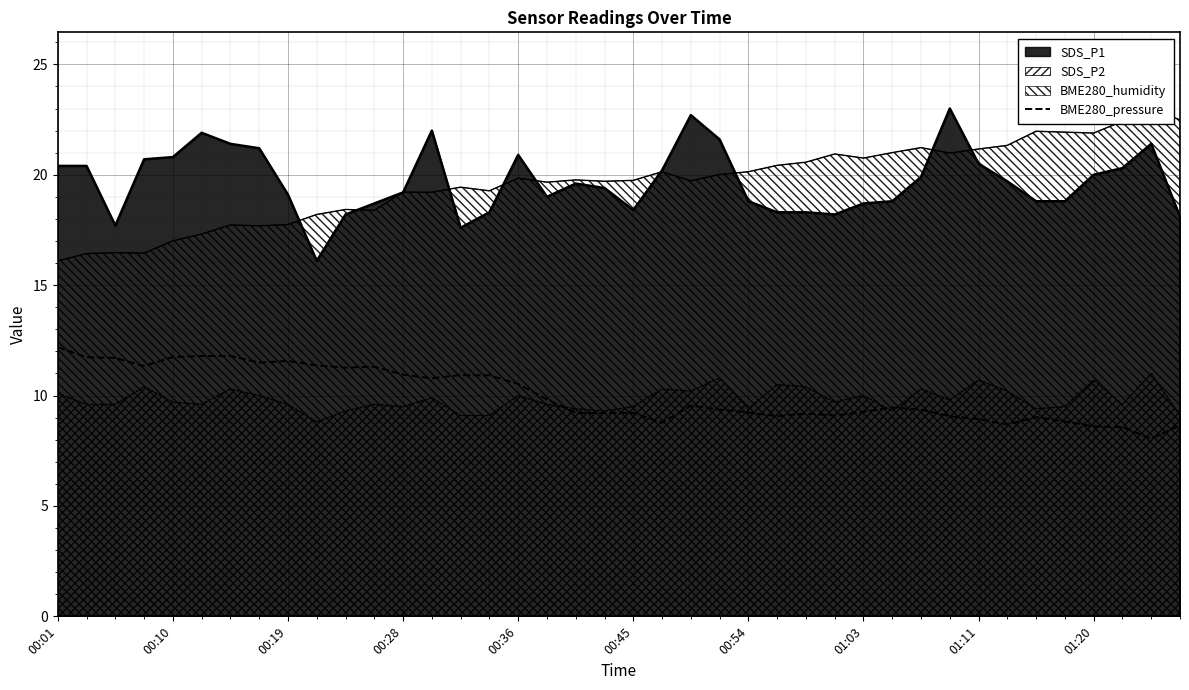

Between 00:01 and 29, which is larger?

00:01